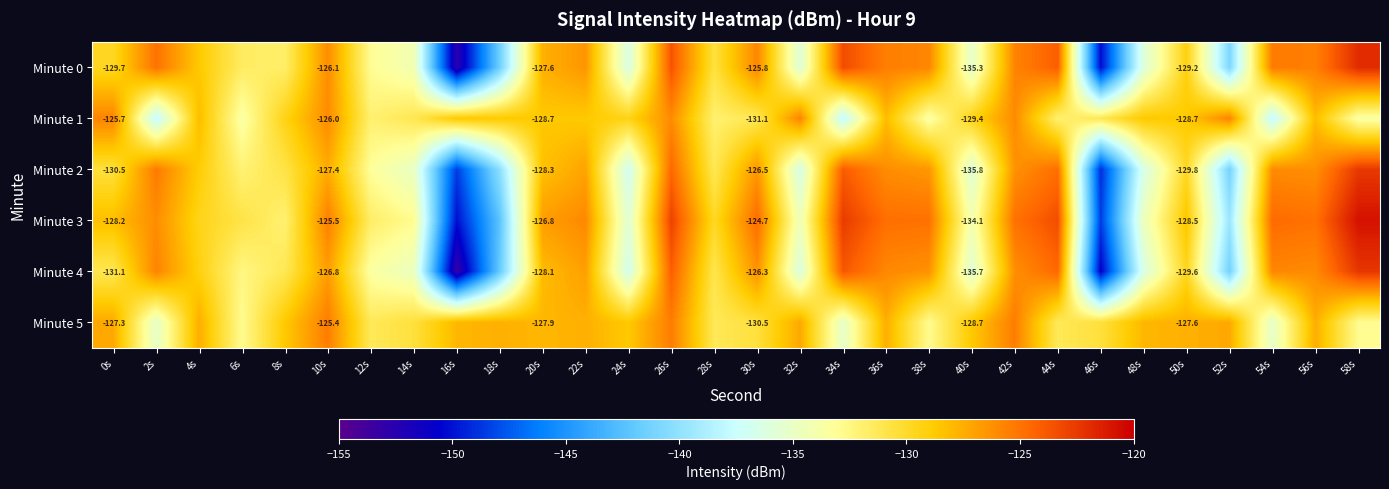

Is the value of Minute 2 at 20s greater than the value of Minute 5 at 0s?

No